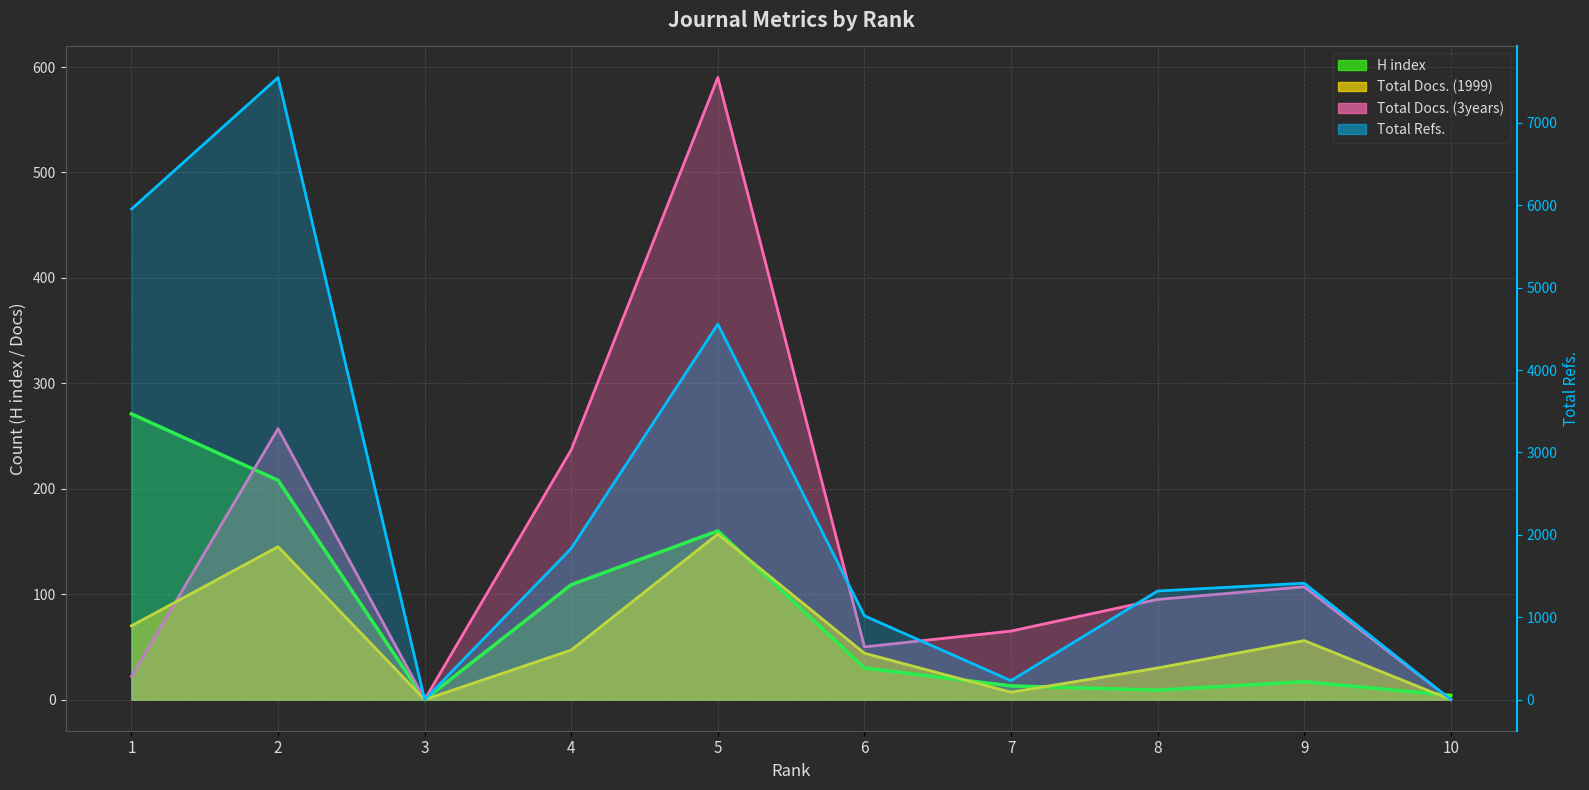

At which label does Total Docs. (3years) reach its peak?

5